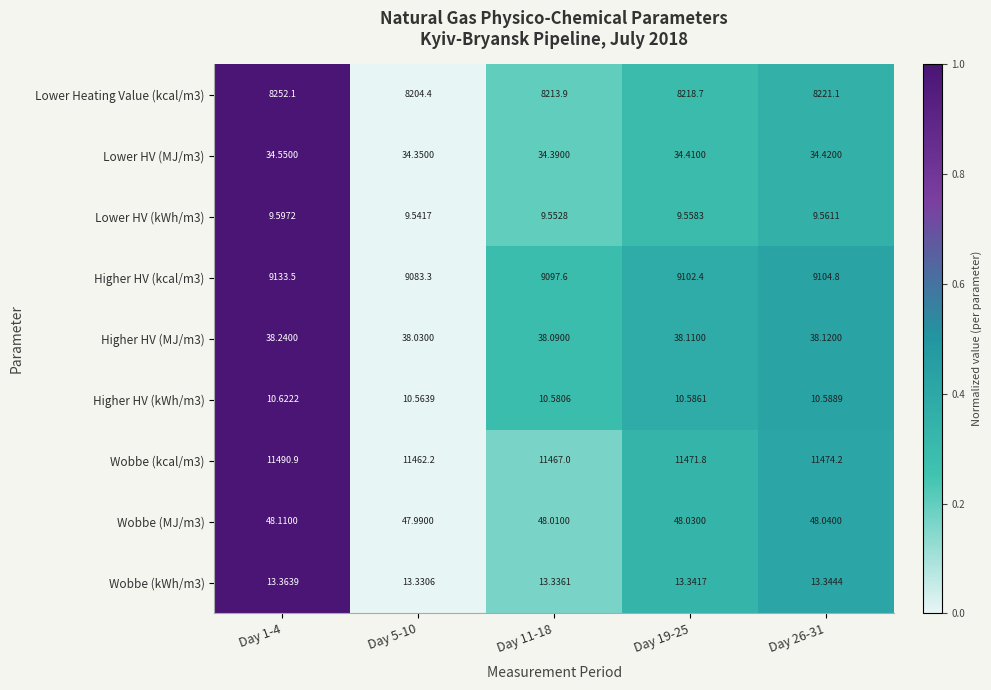

Is the value of Higher HV (kWh/m3) at Day 11-18 greater than the value of Lower Heating Value (kcal/m3) at Day 19-25?

No